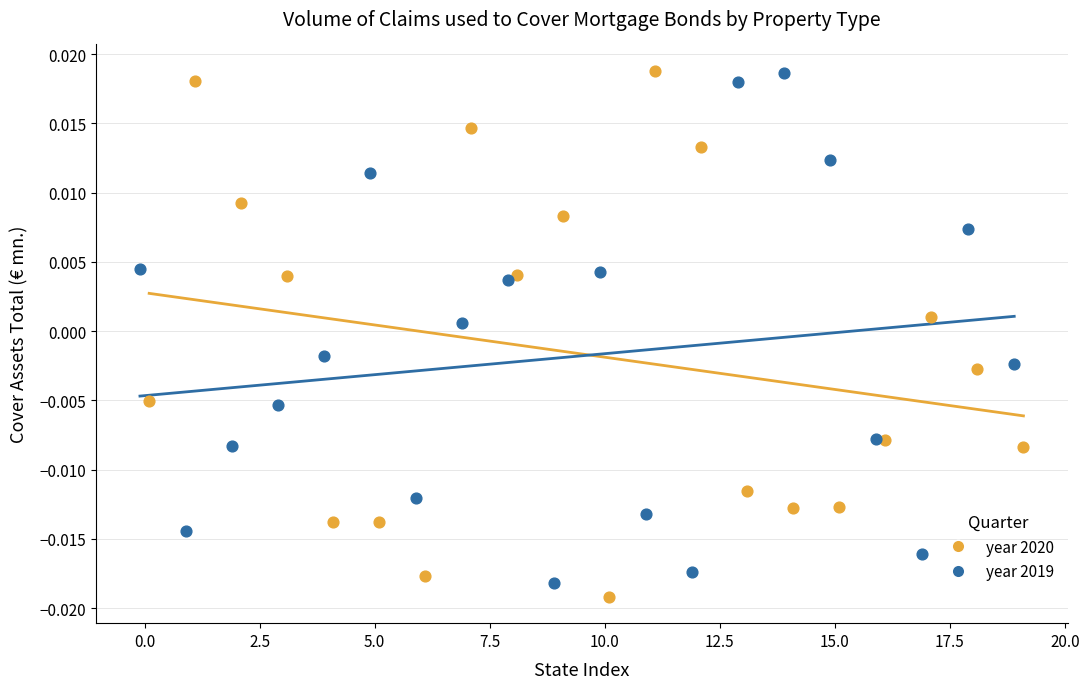

What are all the series names shown in the legend?

year 2020, year 2019